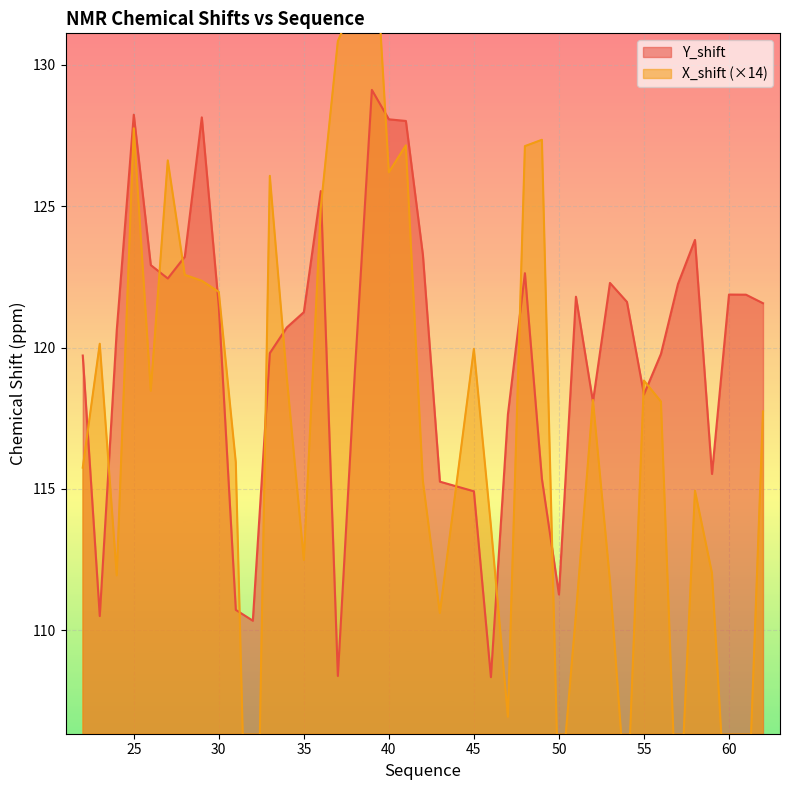

How many intersections are there between Y_shift and X_shift?

18